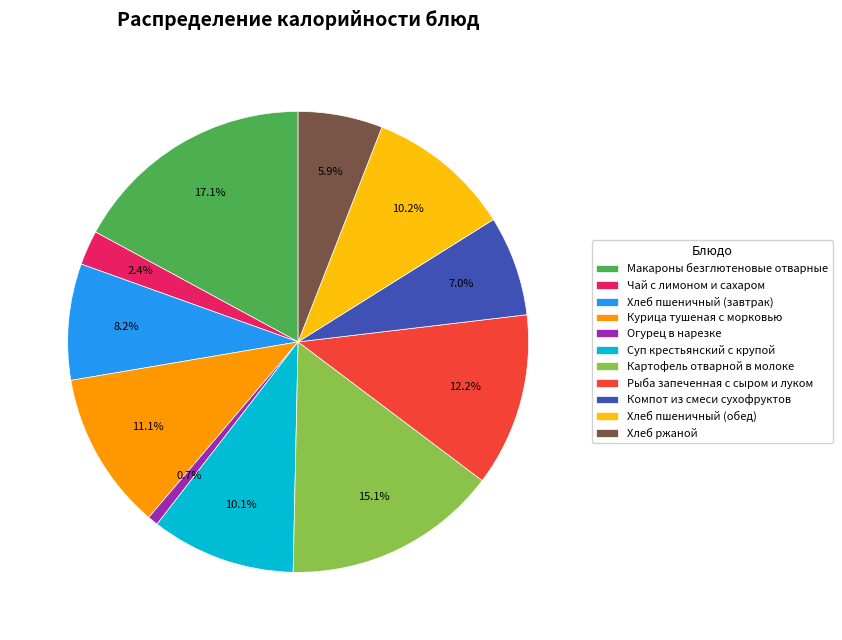

Is there a majority slice in this chart?

No